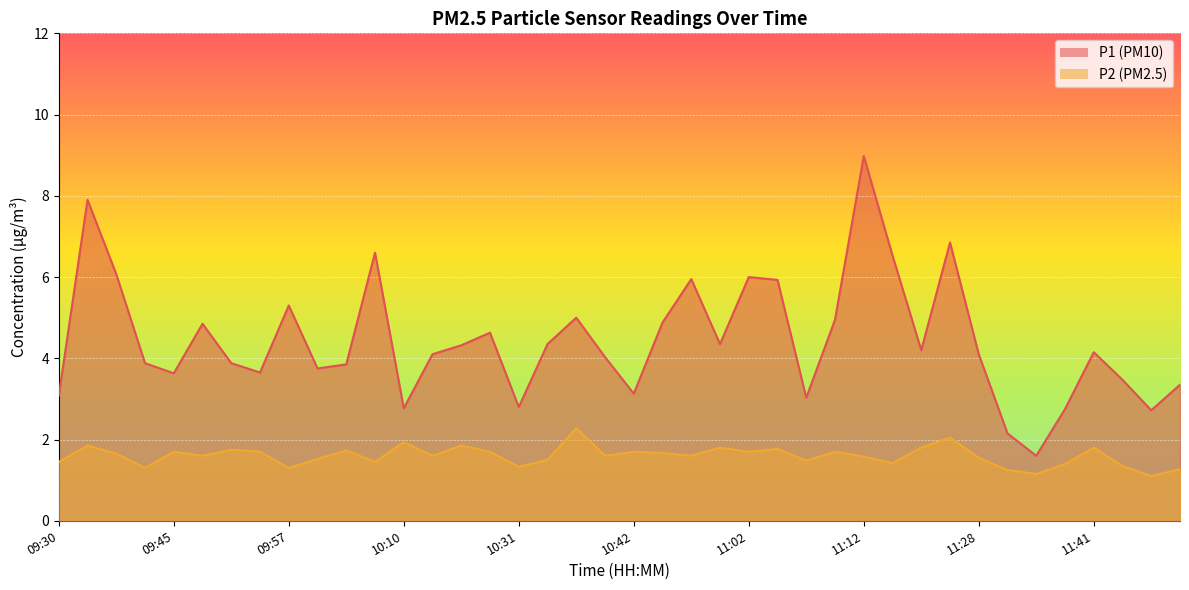

What is the difference between the P1 values at 11:17 and 10:45?

0.7